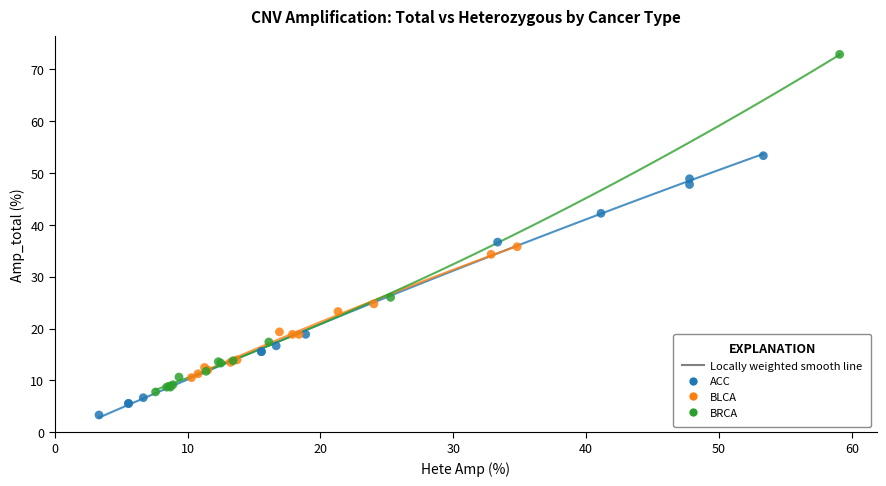

Which series contains the highest Y value?

BRCA